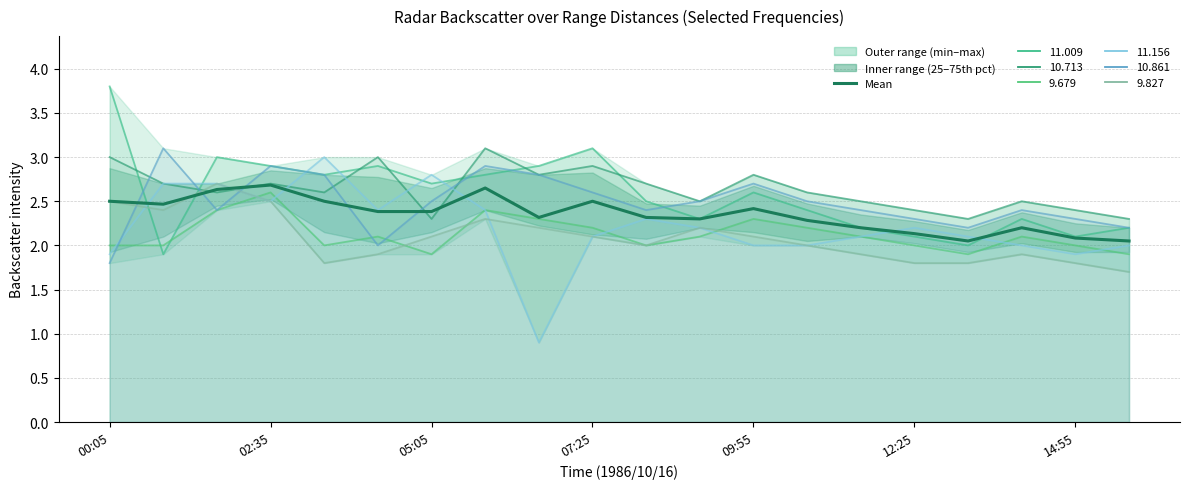

Which has a higher value, 02:35 or 00:05?

00:05